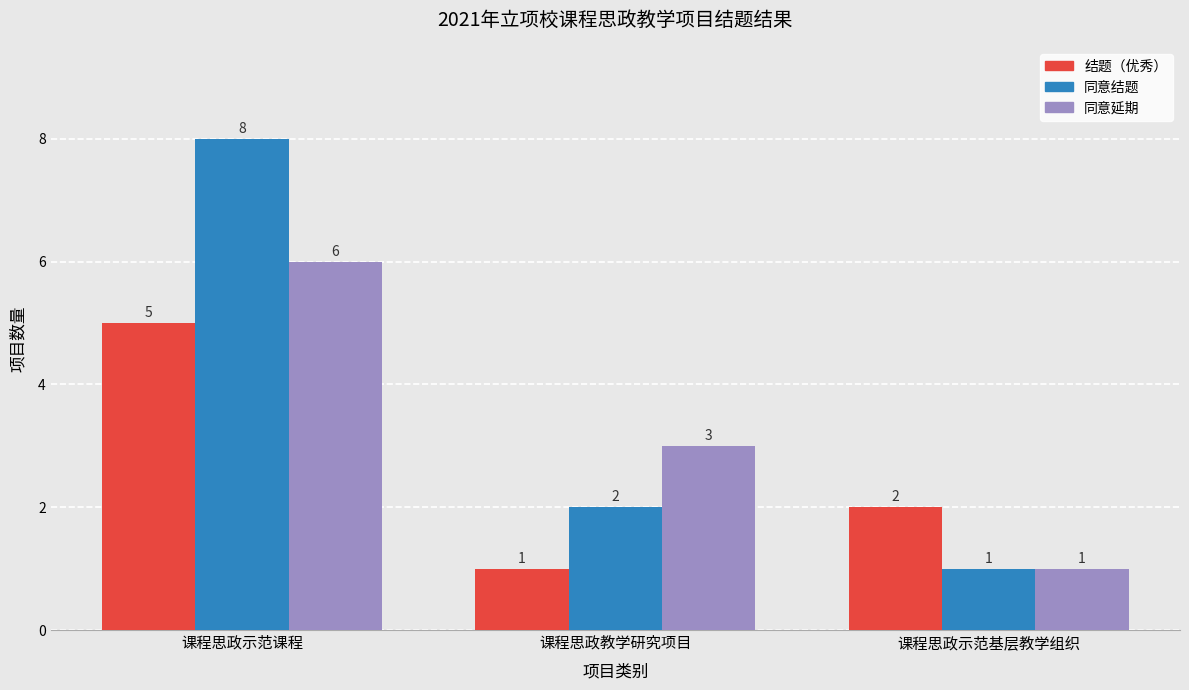

What is the highest value of the 同意结题 series?

8